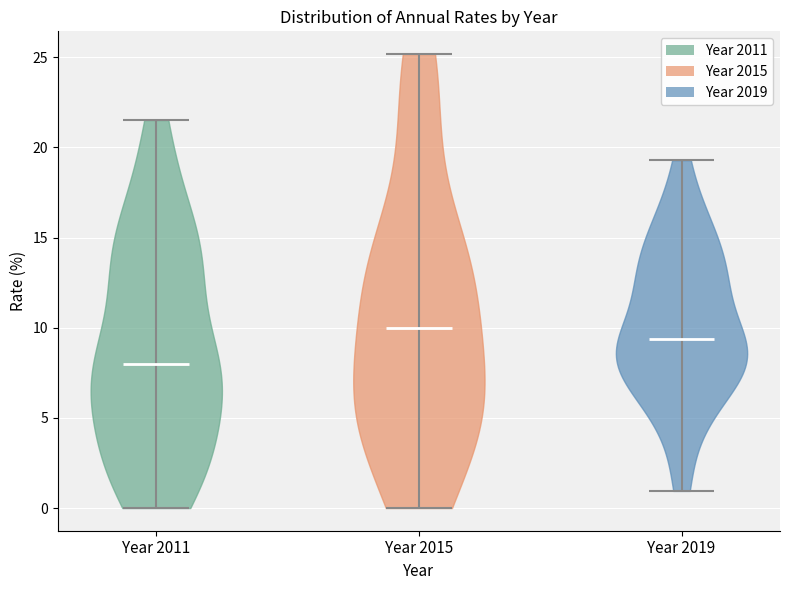

Which violin has the lowest median line?

Year 2011